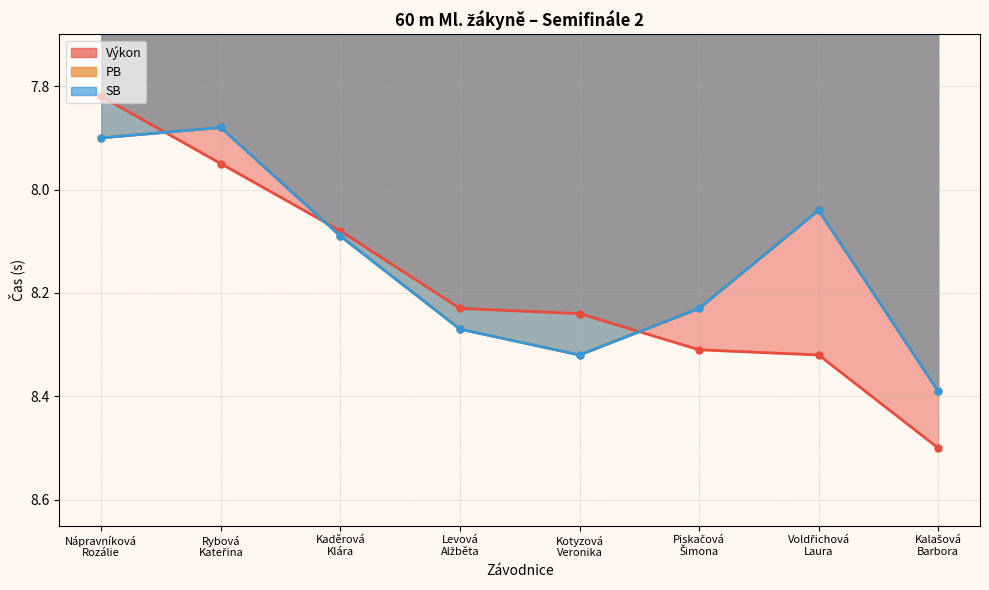

What is the total value across all series at Kaděrová
Klára?

24.3